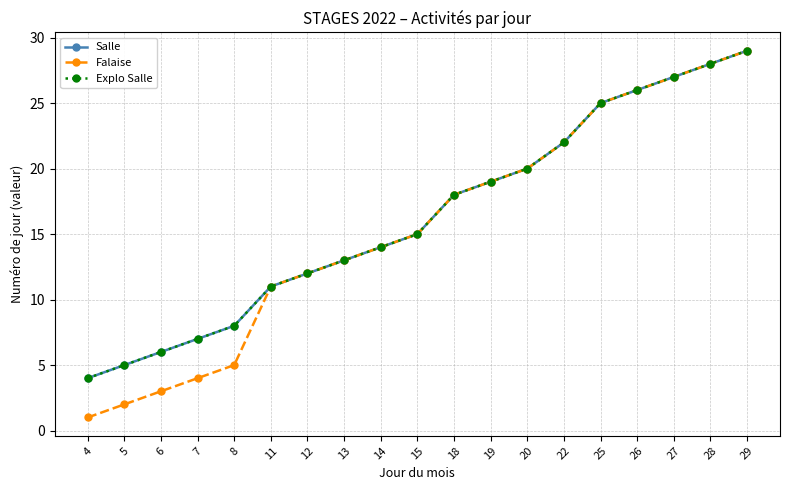

Does the chart have visible grid lines?

Yes